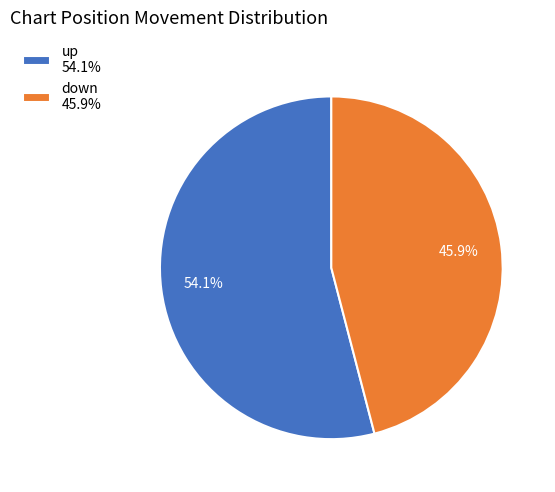

To the nearest percent, what portion does up represent?

54%